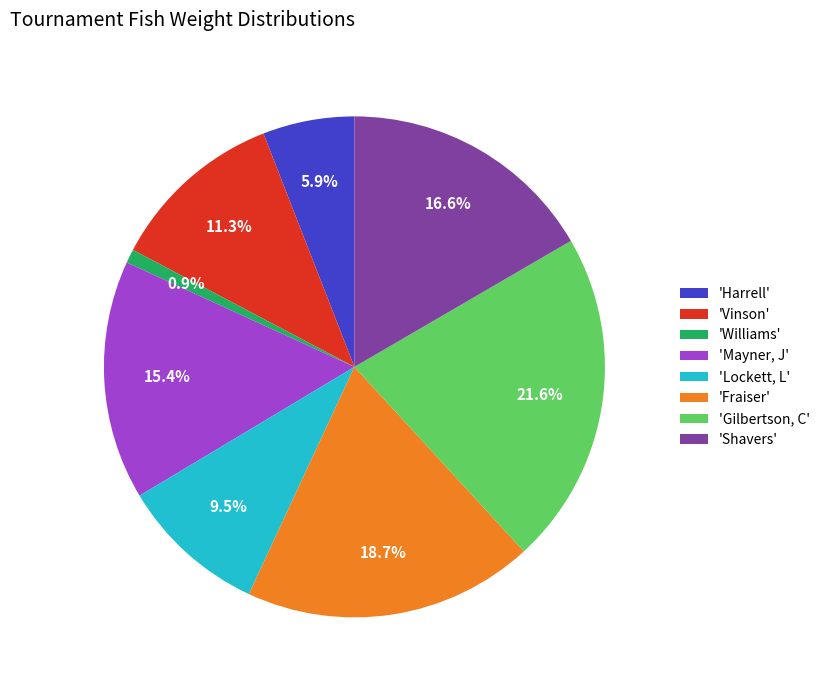

Rank the categories by value from highest to lowest.

'Gilbertson, C', 'Fraiser', 'Shavers', 'Mayner, J', 'Vinson', 'Lockett, L', 'Harrell', 'Williams'